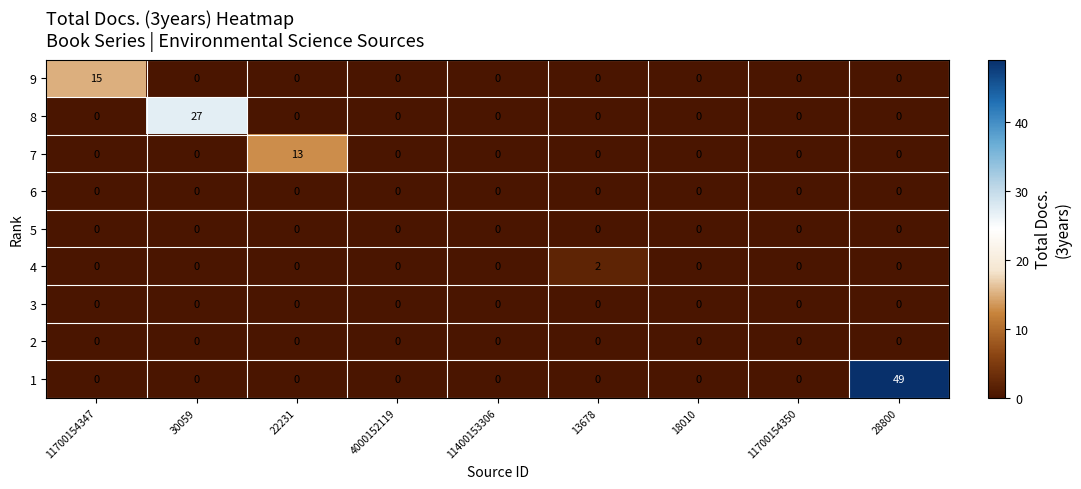

How many categories are shown in the chart?

9